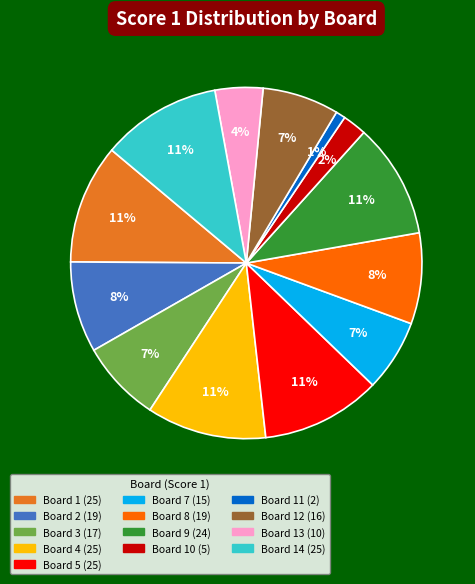

How many slices are in this pie chart?

13